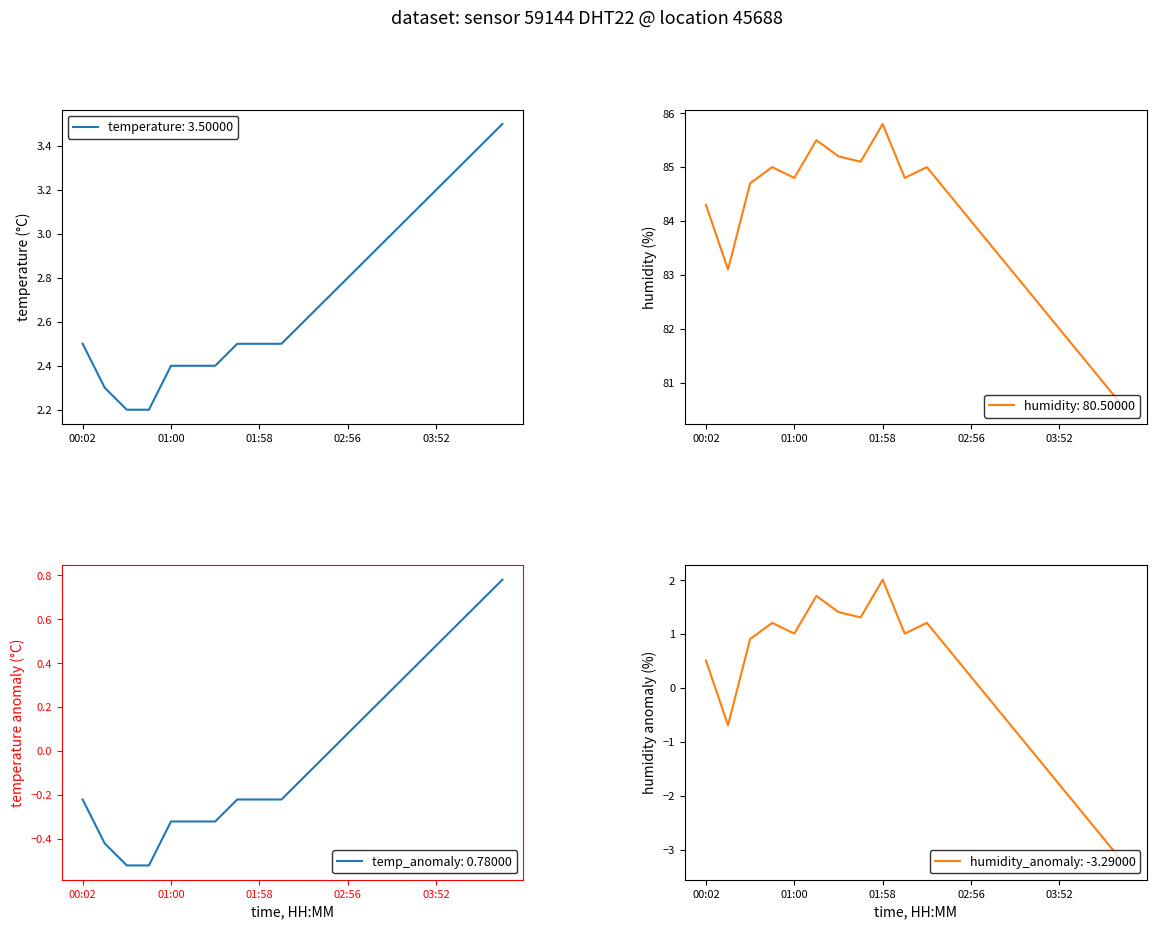

Is this an area chart (filled region under the line)?

No